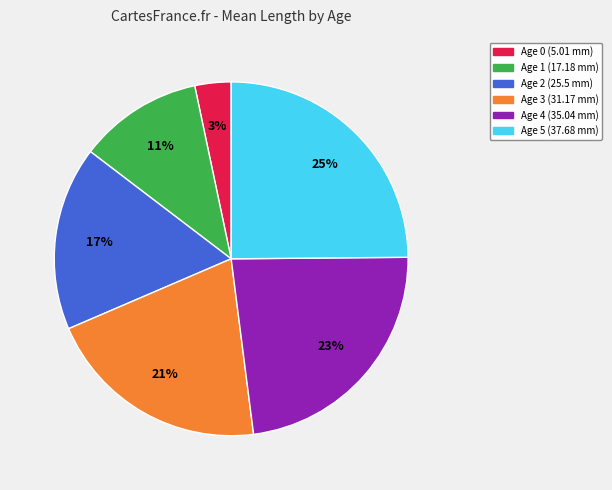

Approximately how many times larger is the value at Age 3 (31.17 mm) compared to Age 2 (25.5 mm)?

1.2